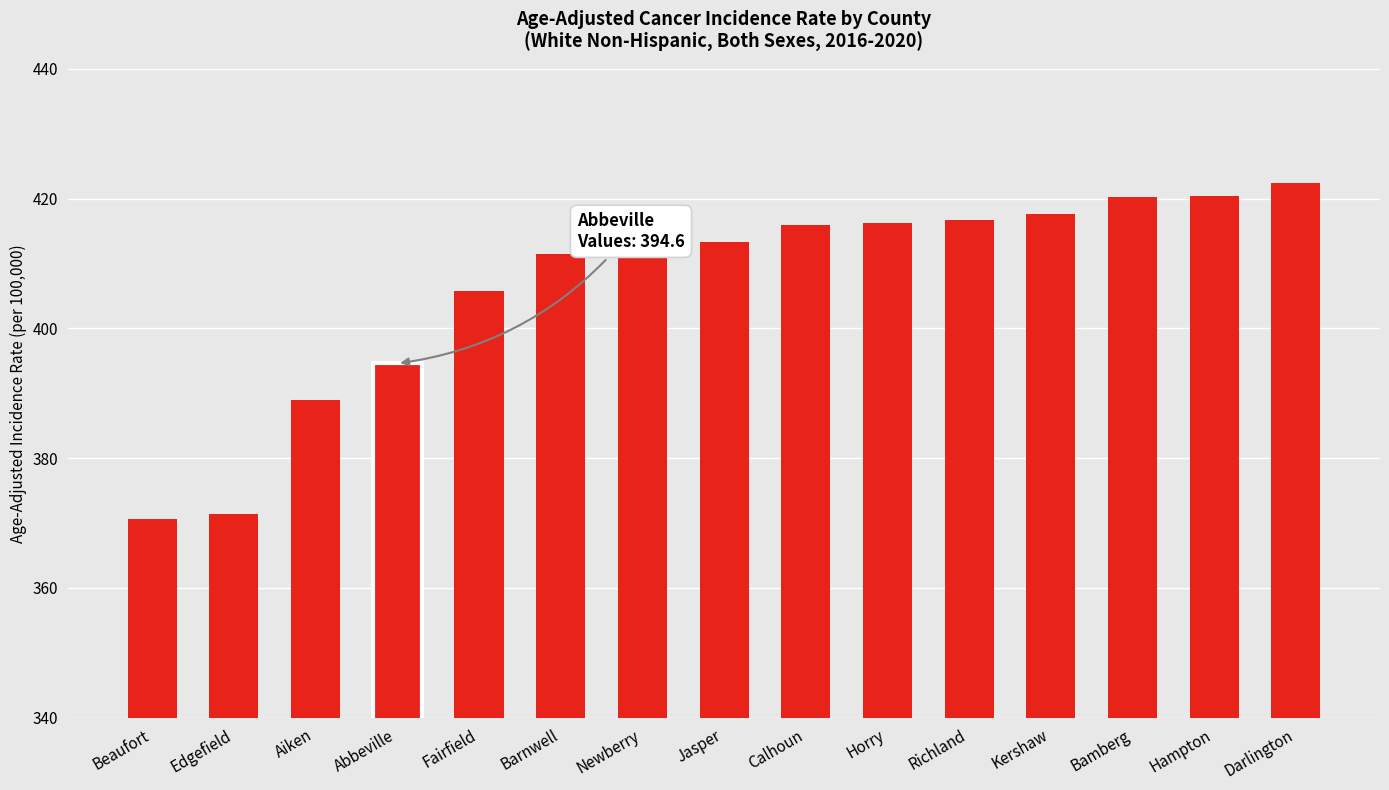

How many values are below 413?

7